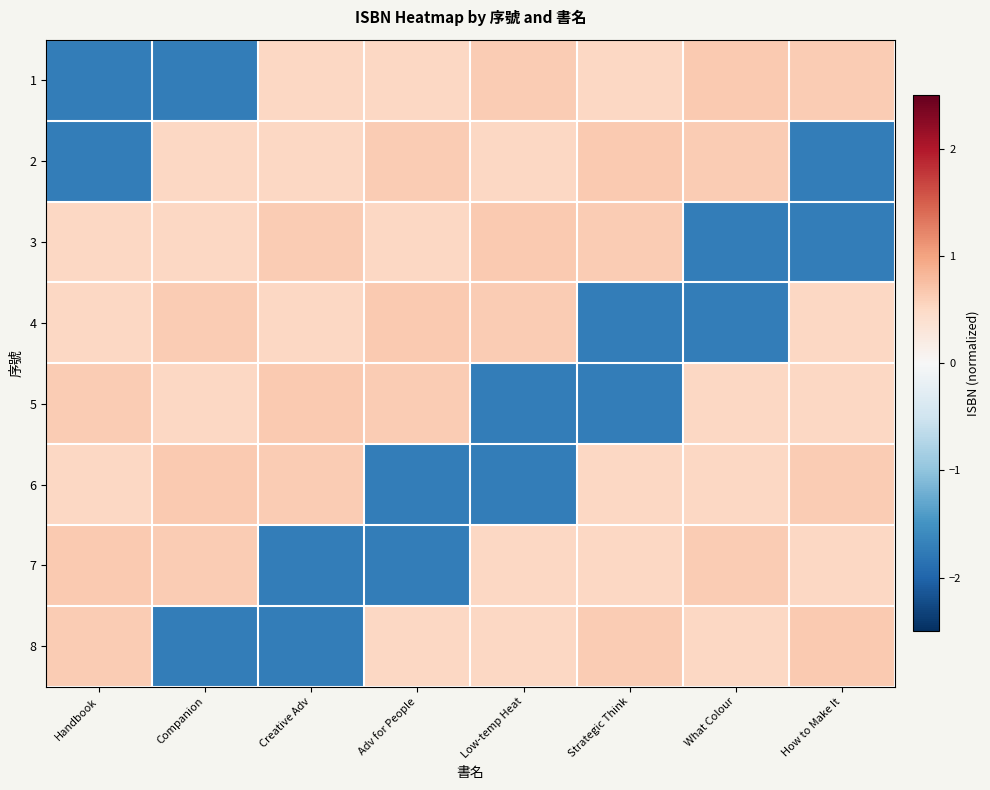

At how many categories does at least one series exceed 0?

8